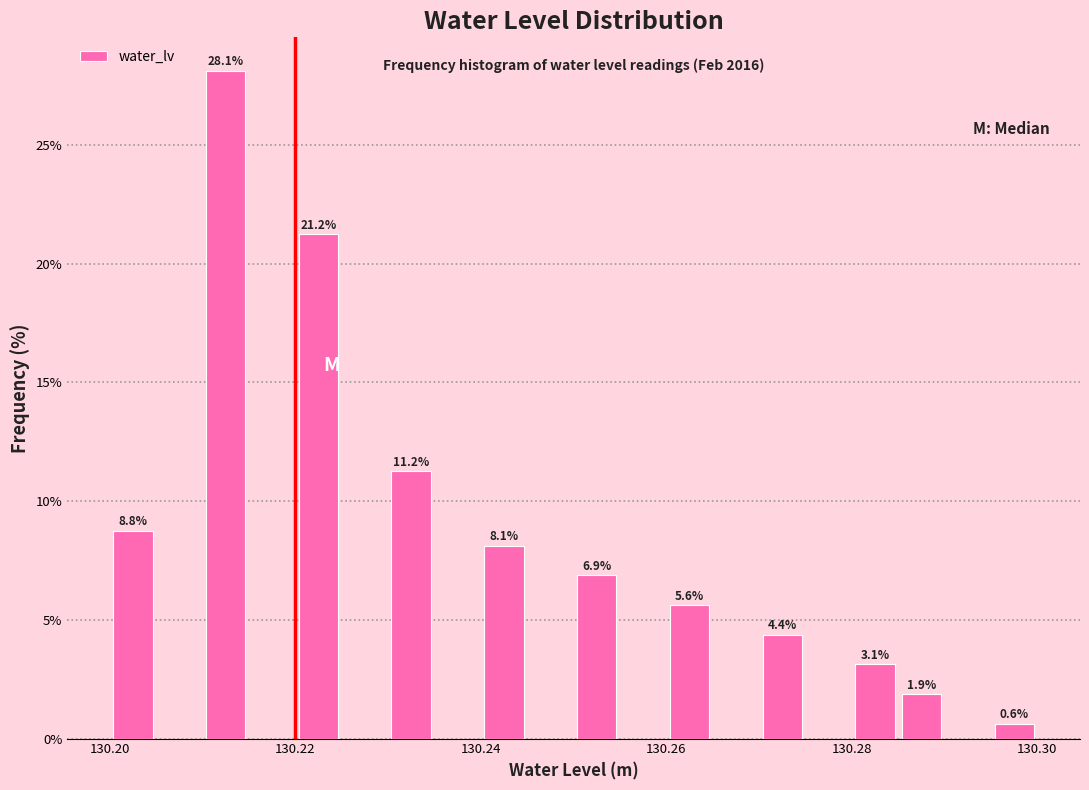

Around what value on the x-axis is the tallest bar? Give the approximate position of its centre, as read against the axis.

130.212